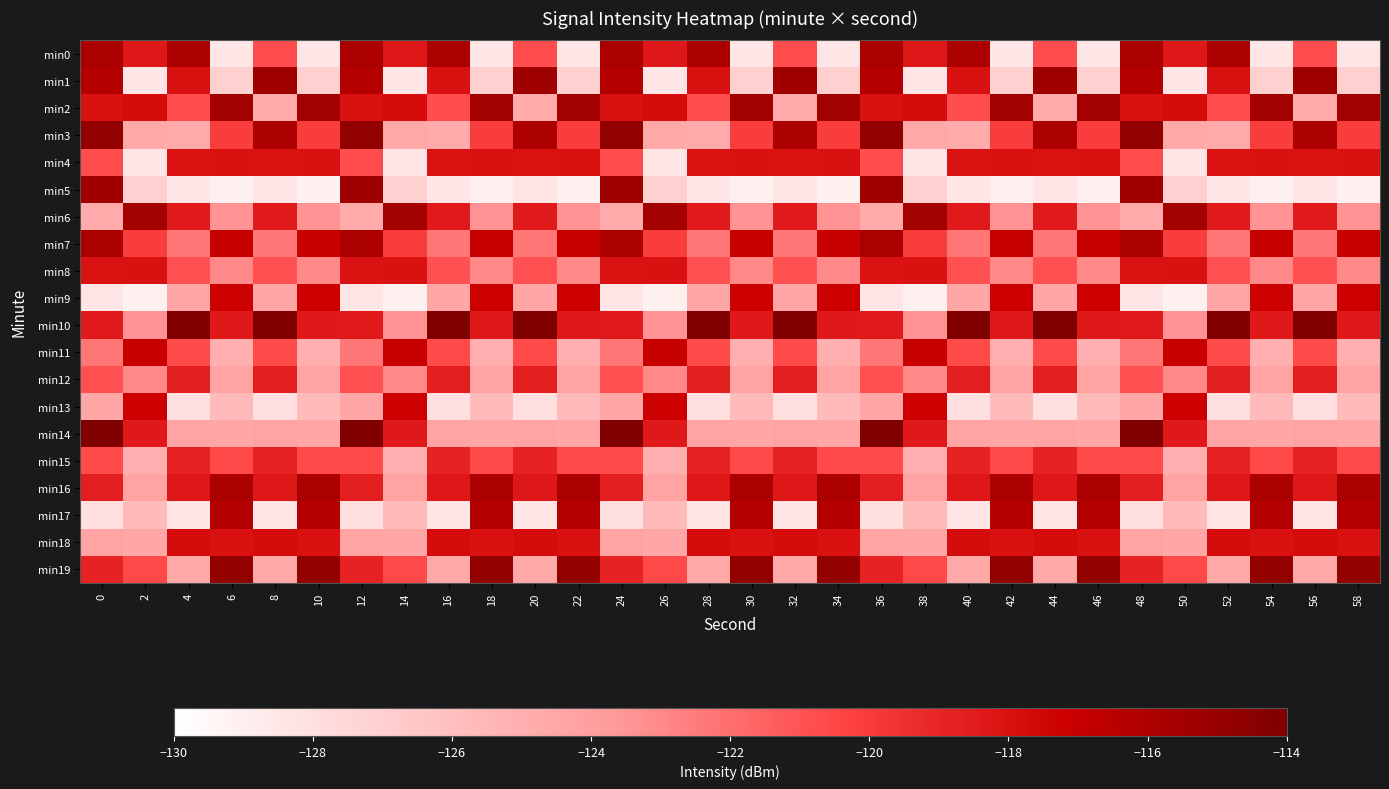

Reading left to right, transcribe all the data shown in this chart.

min0: 0=-115.9	2=-118.3	4=-115.9	6=-128.4	8=-120.7	10=-128.4	12=-115.9	14=-118.3	16=-115.9	18=-128.4	20=-120.7	22=-128.4	24=-115.9	26=-118.3	28=-115.9	30=-128.4	32=-120.7	34=-128.4	36=-115.9	38=-118.3	40=-115.9	42=-128.4	44=-120.7	46=-128.4	48=-115.9	50=-118.3	52=-115.9	54=-128.4	56=-120.7	58=-128.4
min1: 0=-116.3	2=-128.4	4=-118.1	6=-127.0	8=-115.3	10=-127.0	12=-116.3	14=-128.4	16=-118.1	18=-127.0	20=-115.3	22=-127.0	24=-116.3	26=-128.4	28=-118.1	30=-127.0	32=-115.3	34=-127.0	36=-116.3	38=-128.4	40=-118.1	42=-127.0	44=-115.3	46=-127.0	48=-116.3	50=-128.4	52=-118.1	54=-127.0	56=-115.3	58=-127.0
min2: 0=-118.1	2=-117.8	4=-120.7	6=-115.6	8=-124.7	10=-115.6	12=-118.1	14=-117.8	16=-120.7	18=-115.6	20=-124.7	22=-115.6	24=-118.1	26=-117.8	28=-120.7	30=-115.6	32=-124.7	34=-115.6	36=-118.1	38=-117.8	40=-120.7	42=-115.6	44=-124.7	46=-115.6	48=-118.1	50=-117.8	52=-120.7	54=-115.6	56=-124.7	58=-115.6
min3: 0=-114.9	2=-124.5	4=-124.7	6=-120.0	8=-115.9	10=-120.0	12=-114.9	14=-124.5	16=-124.7	18=-120.0	20=-115.9	22=-120.0	24=-114.9	26=-124.5	28=-124.7	30=-120.0	32=-115.9	34=-120.0	36=-114.9	38=-124.5	40=-124.7	42=-120.0	44=-115.9	46=-120.0	48=-114.9	50=-124.5	52=-124.7	54=-120.0	56=-115.9	58=-120.0
min4: 0=-120.7	2=-128.4	4=-118.1	6=-118.0	8=-118.1	10=-118.0	12=-120.7	14=-128.4	16=-118.1	18=-118.0	20=-118.1	22=-118.0	24=-120.7	26=-128.4	28=-118.1	30=-118.0	32=-118.1	34=-118.0	36=-120.7	38=-128.4	40=-118.1	42=-118.0	44=-118.1	46=-118.0	48=-120.7	50=-128.4	52=-118.1	54=-118.0	56=-118.1	58=-118.0
min5: 0=-115.3	2=-127.0	4=-128.4	6=-129.0	8=-128.4	10=-129.0	12=-115.3	14=-127.0	16=-128.4	18=-129.0	20=-128.4	22=-129.0	24=-115.3	26=-127.0	28=-128.4	30=-129.0	32=-128.4	34=-129.0	36=-115.3	38=-127.0	40=-128.4	42=-129.0	44=-128.4	46=-129.0	48=-115.3	50=-127.0	52=-128.4	54=-129.0	56=-128.4	58=-129.0
min6: 0=-124.7	2=-115.6	4=-118.5	6=-123.3	8=-118.5	10=-123.3	12=-124.7	14=-115.6	16=-118.5	18=-123.3	20=-118.5	22=-123.3	24=-124.7	26=-115.6	28=-118.5	30=-123.3	32=-118.5	34=-123.3	36=-124.7	38=-115.6	40=-118.5	42=-123.3	44=-118.5	46=-123.3	48=-124.7	50=-115.6	52=-118.5	54=-123.3	56=-118.5	58=-123.3
min7: 0=-115.9	2=-120.0	4=-122.3	6=-117.0	8=-122.3	10=-117.0	12=-115.9	14=-120.0	16=-122.3	18=-117.0	20=-122.3	22=-117.0	24=-115.9	26=-120.0	28=-122.3	30=-117.0	32=-122.3	34=-117.0	36=-115.9	38=-120.0	40=-122.3	42=-117.0	44=-122.3	46=-117.0	48=-115.9	50=-120.0	52=-122.3	54=-117.0	56=-122.3	58=-117.0
min8: 0=-118.1	2=-118.0	4=-120.9	6=-123.0	8=-120.9	10=-123.0	12=-118.1	14=-118.0	16=-120.9	18=-123.0	20=-120.9	22=-123.0	24=-118.1	26=-118.0	28=-120.9	30=-123.0	32=-120.9	34=-123.0	36=-118.1	38=-118.0	40=-120.9	42=-123.0	44=-120.9	46=-123.0	48=-118.1	50=-118.0	52=-120.9	54=-123.0	56=-120.9	58=-123.0
min9: 0=-128.4	2=-129.0	4=-124.4	6=-117.2	8=-124.4	10=-117.2	12=-128.4	14=-129.0	16=-124.4	18=-117.2	20=-124.4	22=-117.2	24=-128.4	26=-129.0	28=-124.4	30=-117.2	32=-124.4	34=-117.2	36=-128.4	38=-129.0	40=-124.4	42=-117.2	44=-124.4	46=-117.2	48=-128.4	50=-129.0	52=-124.4	54=-117.2	56=-124.4	58=-117.2
min10: 0=-118.5	2=-123.3	4=-114.1	6=-118.4	8=-114.1	10=-118.4	12=-118.5	14=-123.3	16=-114.1	18=-118.4	20=-114.1	22=-118.4	24=-118.5	26=-123.3	28=-114.1	30=-118.4	32=-114.1	34=-118.4	36=-118.5	38=-123.3	40=-114.1	42=-118.4	44=-114.1	46=-118.4	48=-118.5	50=-123.3	52=-114.1	54=-118.4	56=-114.1	58=-118.4
min11: 0=-122.3	2=-117.0	4=-120.6	6=-125.0	8=-120.6	10=-125.0	12=-122.3	14=-117.0	16=-120.6	18=-125.0	20=-120.6	22=-125.0	24=-122.3	26=-117.0	28=-120.6	30=-125.0	32=-120.6	34=-125.0	36=-122.3	38=-117.0	40=-120.6	42=-125.0	44=-120.6	46=-125.0	48=-122.3	50=-117.0	52=-120.6	54=-125.0	56=-120.6	58=-125.0
min12: 0=-120.9	2=-123.0	4=-118.7	6=-124.2	8=-118.7	10=-124.2	12=-120.9	14=-123.0	16=-118.7	18=-124.2	20=-118.7	22=-124.2	24=-120.9	26=-123.0	28=-118.7	30=-124.2	32=-118.7	34=-124.2	36=-120.9	38=-123.0	40=-118.7	42=-124.2	44=-118.7	46=-124.2	48=-120.9	50=-123.0	52=-118.7	54=-124.2	56=-118.7	58=-124.2
min13: 0=-124.4	2=-117.2	4=-128.0	6=-125.7	8=-128.0	10=-125.7	12=-124.4	14=-117.2	16=-128.0	18=-125.7	20=-128.0	22=-125.7	24=-124.4	26=-117.2	28=-128.0	30=-125.7	32=-128.0	34=-125.7	36=-124.4	38=-117.2	40=-128.0	42=-125.7	44=-128.0	46=-125.7	48=-124.4	50=-117.2	52=-128.0	54=-125.7	56=-128.0	58=-125.7
min14: 0=-114.1	2=-118.4	4=-124.2	6=-124.4	8=-124.2	10=-124.4	12=-114.1	14=-118.4	16=-124.2	18=-124.4	20=-124.2	22=-124.4	24=-114.1	26=-118.4	28=-124.2	30=-124.4	32=-124.2	34=-124.4	36=-114.1	38=-118.4	40=-124.2	42=-124.4	44=-124.2	46=-124.4	48=-114.1	50=-118.4	52=-124.2	54=-124.4	56=-124.2	58=-124.4
min15: 0=-120.6	2=-125.0	4=-118.9	6=-120.6	8=-118.9	10=-120.6	12=-120.6	14=-125.0	16=-118.9	18=-120.6	20=-118.9	22=-120.6	24=-120.6	26=-125.0	28=-118.9	30=-120.6	32=-118.9	34=-120.6	36=-120.6	38=-125.0	40=-118.9	42=-120.6	44=-118.9	46=-120.6	48=-120.6	50=-125.0	52=-118.9	54=-120.6	56=-118.9	58=-120.6
min16: 0=-118.7	2=-124.2	4=-118.3	6=-115.9	8=-118.3	10=-115.9	12=-118.7	14=-124.2	16=-118.3	18=-115.9	20=-118.3	22=-115.9	24=-118.7	26=-124.2	28=-118.3	30=-115.9	32=-118.3	34=-115.9	36=-118.7	38=-124.2	40=-118.3	42=-115.9	44=-118.3	46=-115.9	48=-118.7	50=-124.2	52=-118.3	54=-115.9	56=-118.3	58=-115.9
min17: 0=-128.0	2=-125.7	4=-128.4	6=-116.3	8=-128.4	10=-116.3	12=-128.0	14=-125.7	16=-128.4	18=-116.3	20=-128.4	22=-116.3	24=-128.0	26=-125.7	28=-128.4	30=-116.3	32=-128.4	34=-116.3	36=-128.0	38=-125.7	40=-128.4	42=-116.3	44=-128.4	46=-116.3	48=-128.0	50=-125.7	52=-128.4	54=-116.3	56=-128.4	58=-116.3
min18: 0=-124.2	2=-124.4	4=-117.8	6=-118.1	8=-117.8	10=-118.1	12=-124.2	14=-124.4	16=-117.8	18=-118.1	20=-117.8	22=-118.1	24=-124.2	26=-124.4	28=-117.8	30=-118.1	32=-117.8	34=-118.1	36=-124.2	38=-124.4	40=-117.8	42=-118.1	44=-117.8	46=-118.1	48=-124.2	50=-124.4	52=-117.8	54=-118.1	56=-117.8	58=-118.1
min19: 0=-118.9	2=-120.6	4=-124.5	6=-114.9	8=-124.5	10=-114.9	12=-118.9	14=-120.6	16=-124.5	18=-114.9	20=-124.5	22=-114.9	24=-118.9	26=-120.6	28=-124.5	30=-114.9	32=-124.5	34=-114.9	36=-118.9	38=-120.6	40=-124.5	42=-114.9	44=-124.5	46=-114.9	48=-118.9	50=-120.6	52=-124.5	54=-114.9	56=-124.5	58=-114.9